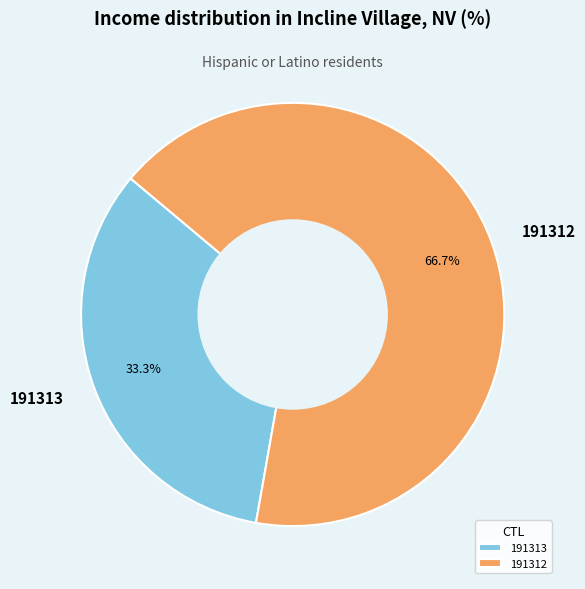

Which has a higher value, 191313 or 191312?

191312